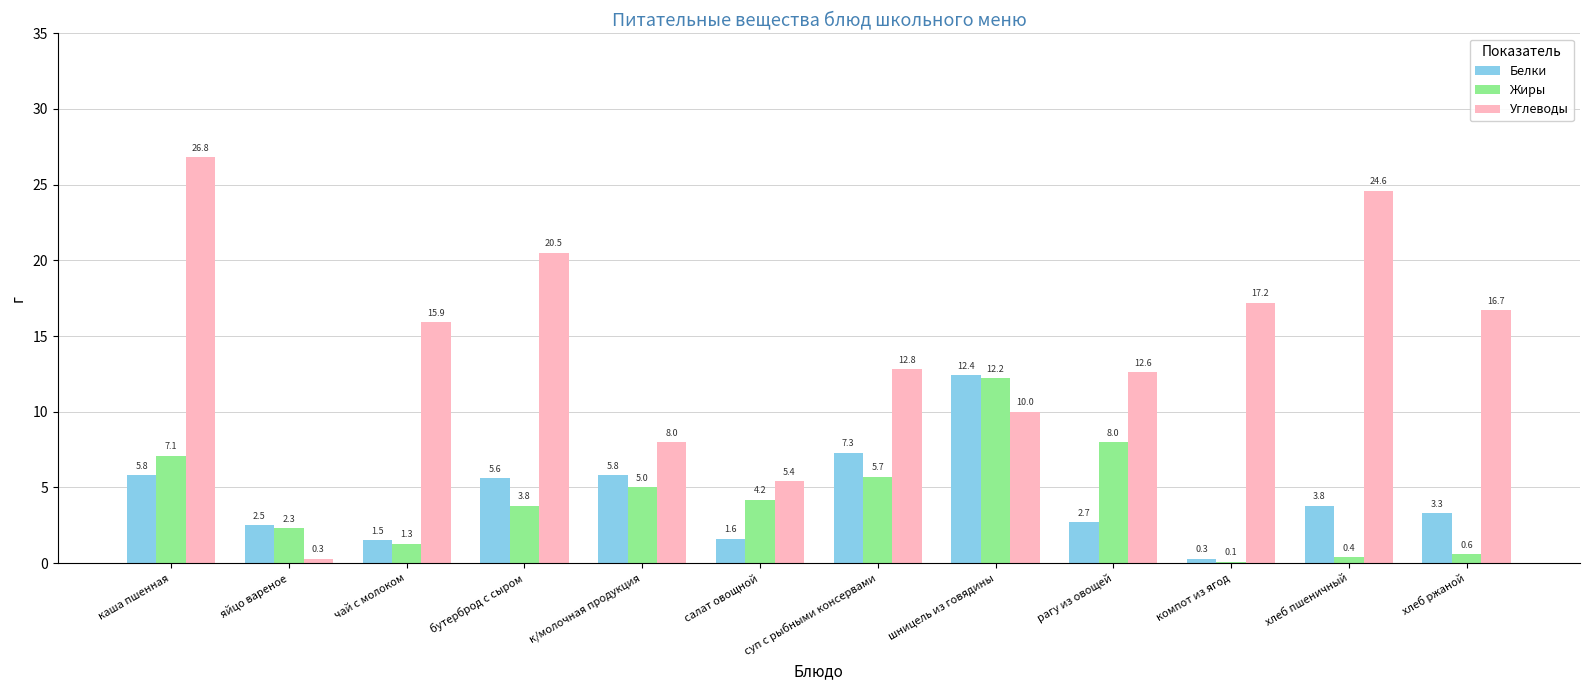

The value of Жиры at компот из ягод is 0.1. True or false?

True